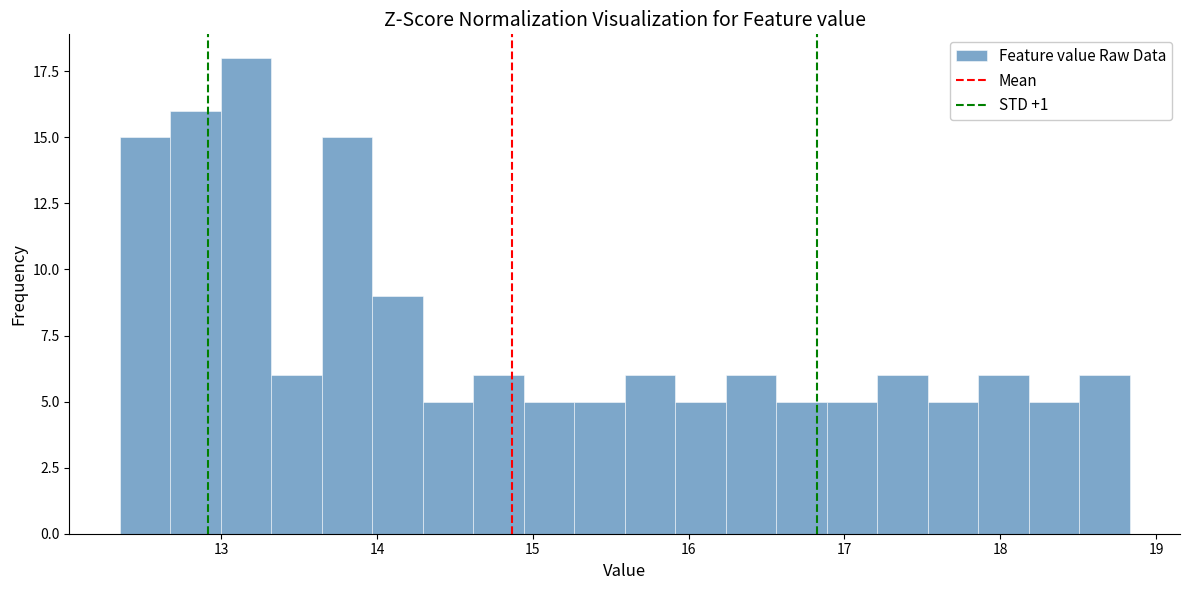

Read against the x-axis, roughly where is the centre of the tallest bar?

13.2